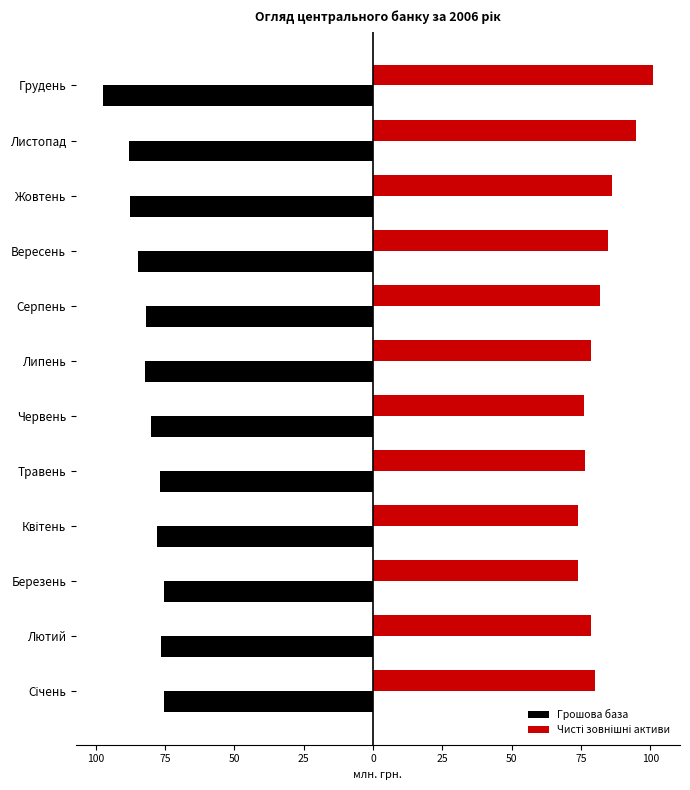

What is the difference between the second highest and second lowest values in the Чисті зовнішні активи series?

20.7